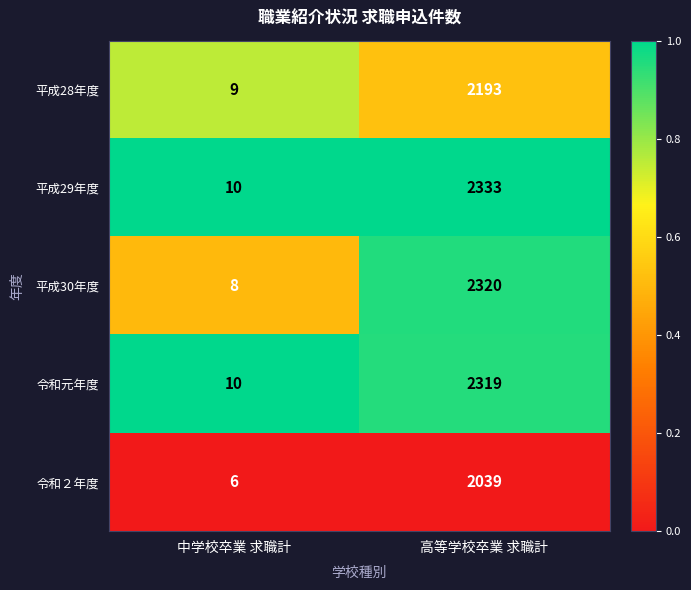

What is the maximum value shown in the chart?

2333